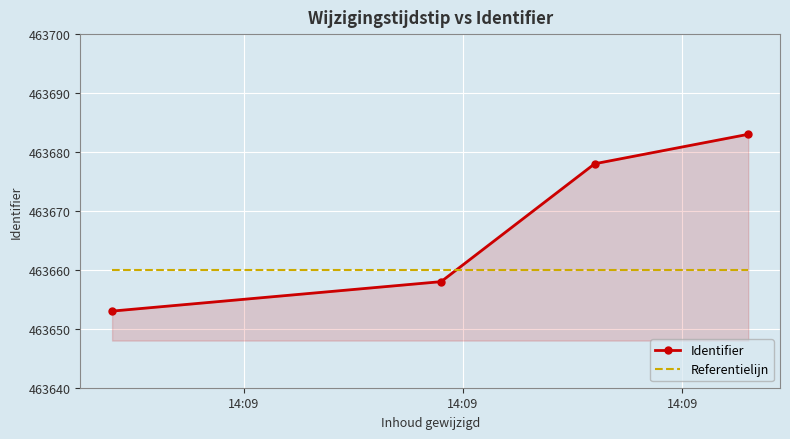

Which series has the largest total across all categories?

Identifier